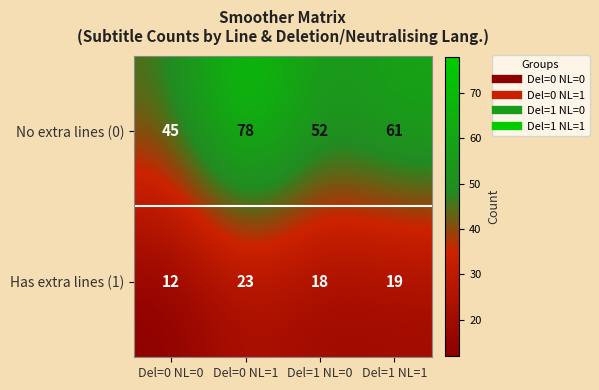

Between Del=0 NL=0 and Del=1 NL=0, which series saw the biggest shift?

No extra lines (0)